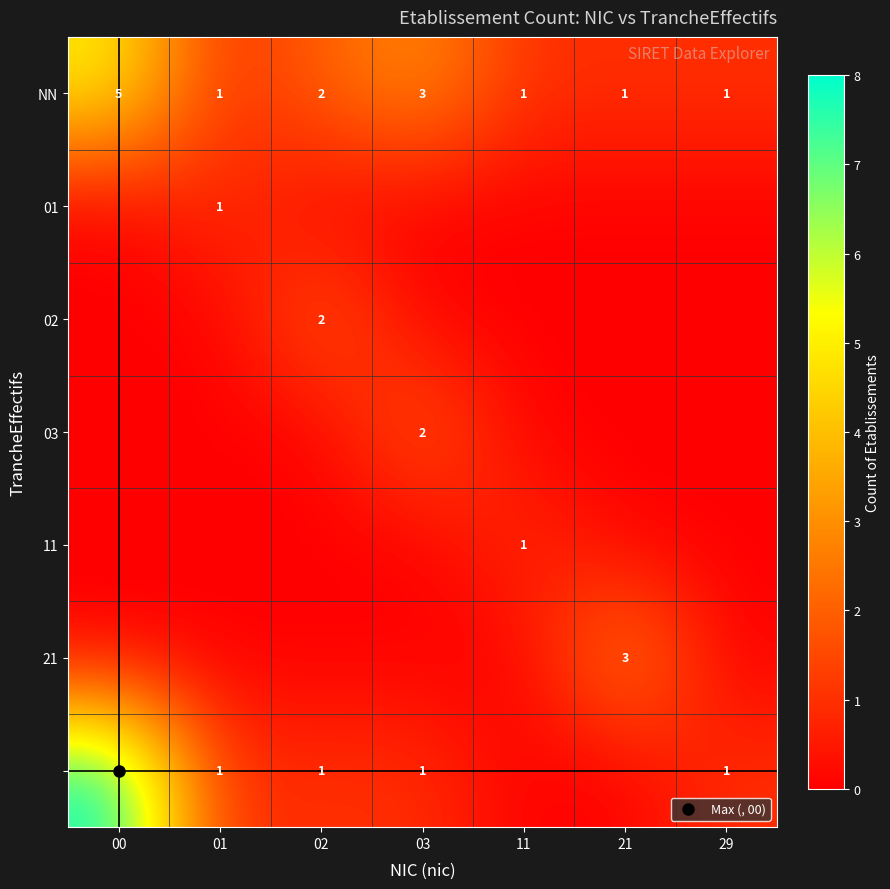

Is it true that 01 equals 0 at 11?

True